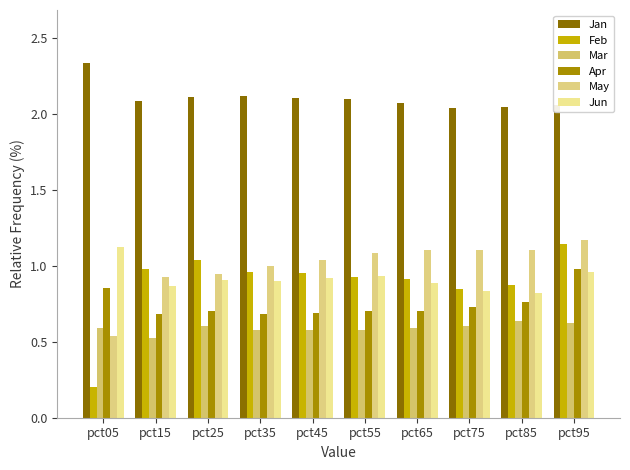

What is the difference between the maximum and minimum values in the Apr series?

0.3